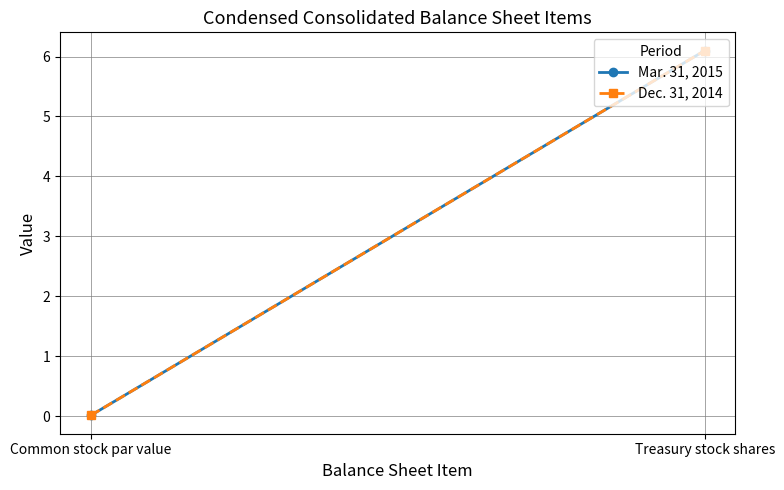

What are all the series names shown in the legend?

Mar. 31, 2015, Dec. 31, 2014